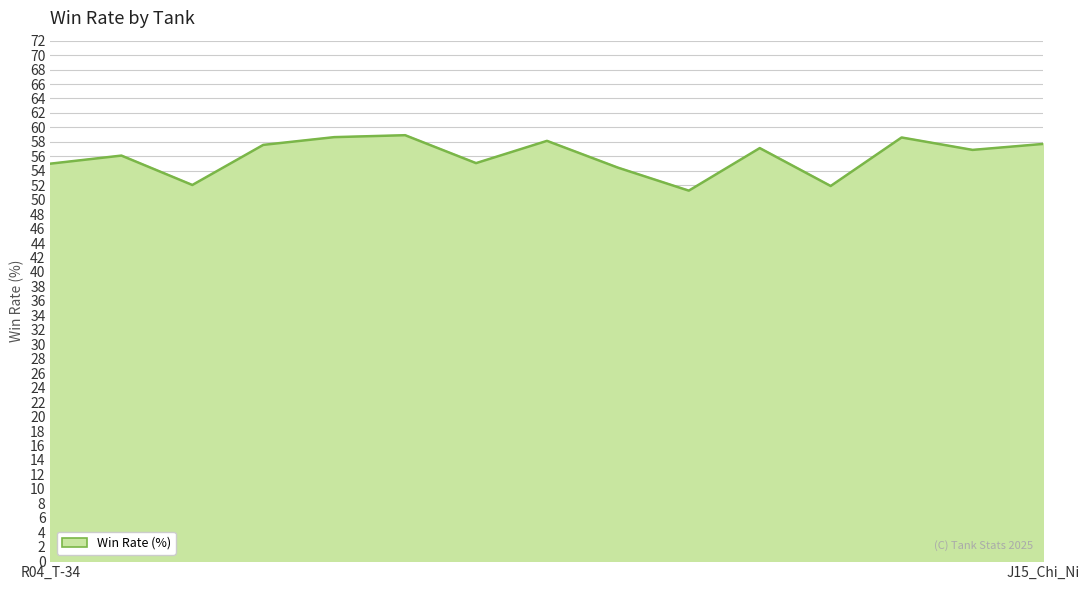

How many lines are shown in the chart?

1